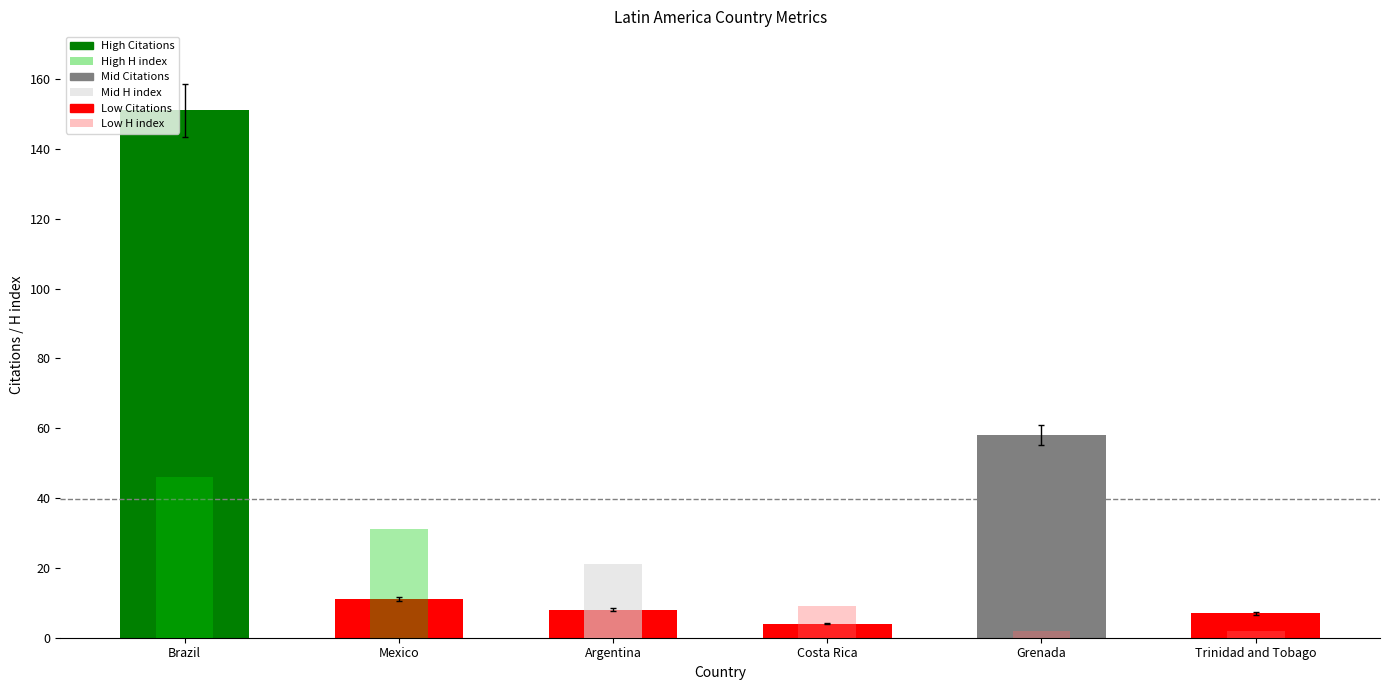

What is the sum of the Citations values at Mexico and Argentina?

19